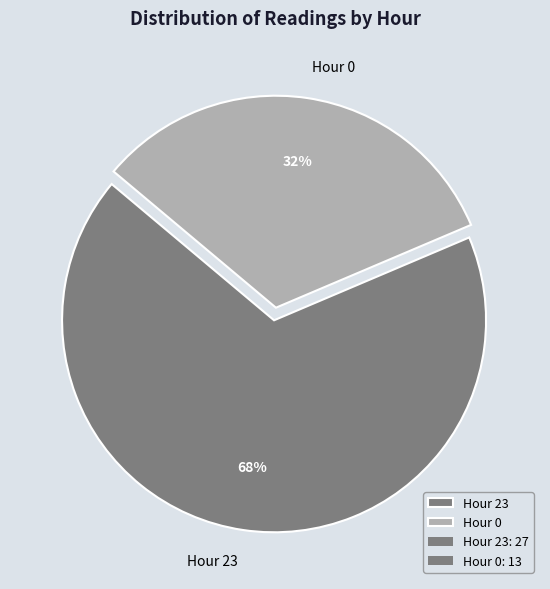

Approximately how many times larger is the value at Hour 23 compared to Hour 0?

2.1